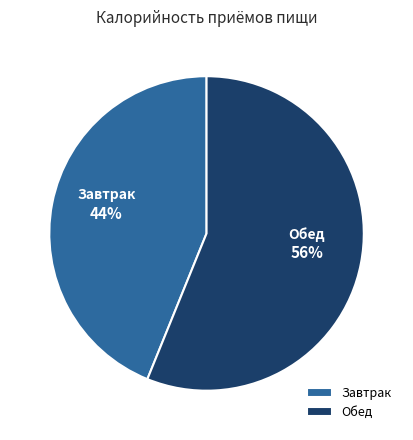

How many segments does this pie chart have?

2